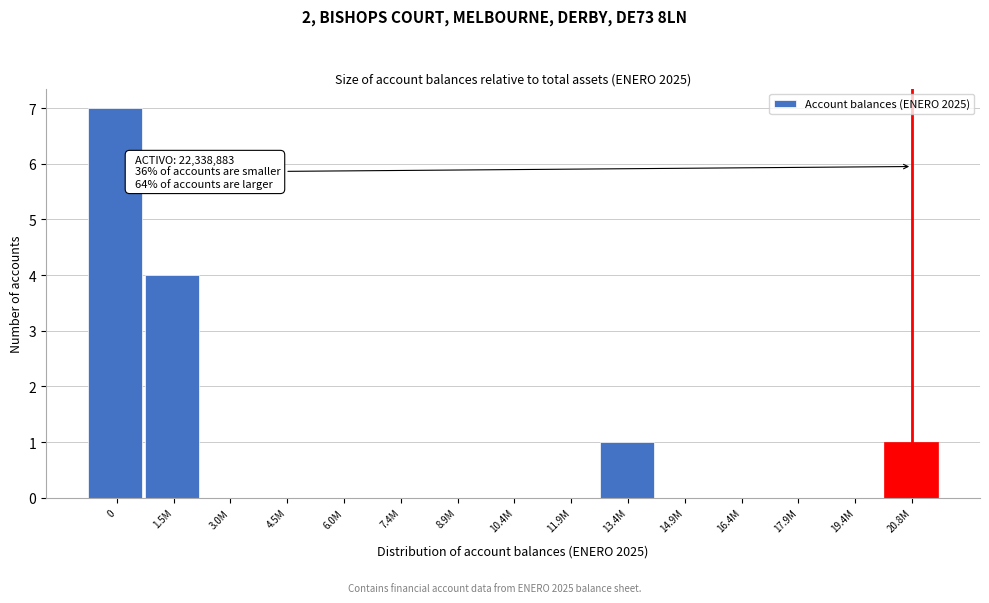

Reading left to right, extract all data points from this chart.

0=7	1.5M=4	3.0M=0	4.5M=0	6.0M=0	7.4M=0	8.9M=0	10.4M=0	11.9M=0	13.4M=1	14.9M=0	16.4M=0	17.9M=0	19.4M=0	20.8M=1